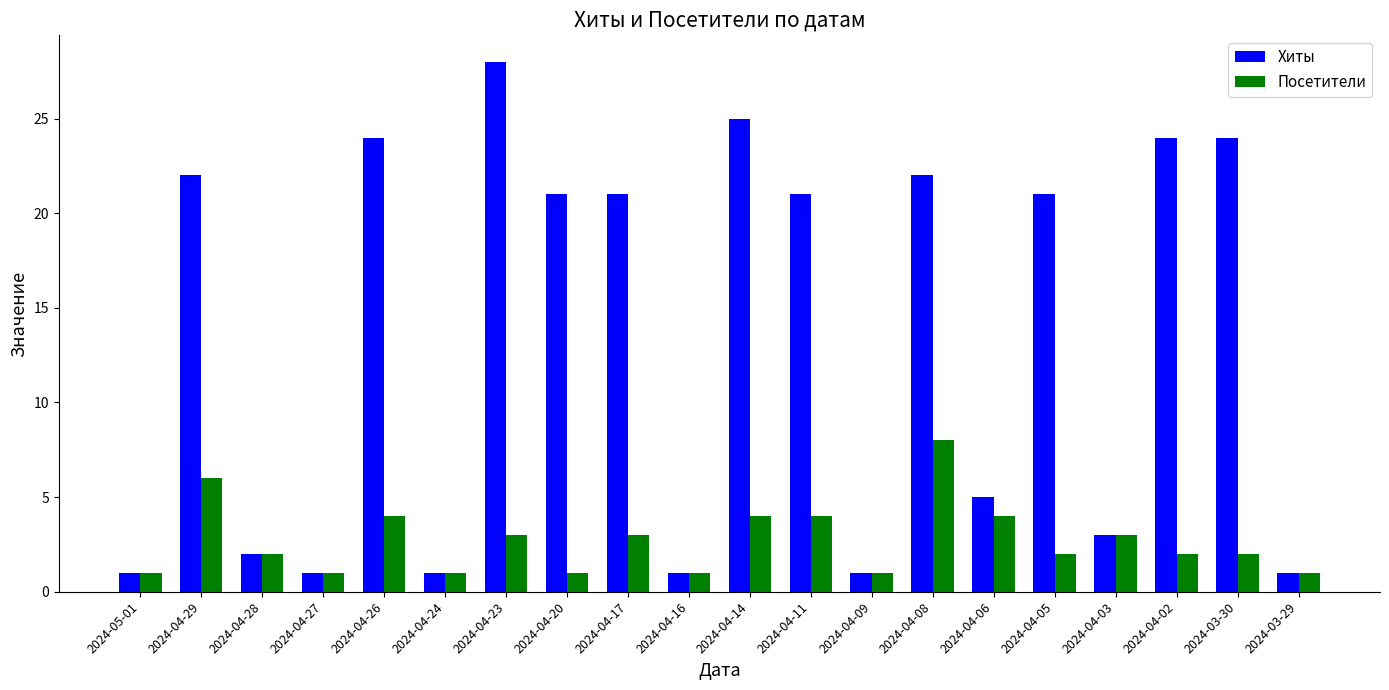

Is the value of Посетители at 2024-04-23 greater than the value of Хиты at 2024-04-02?

No